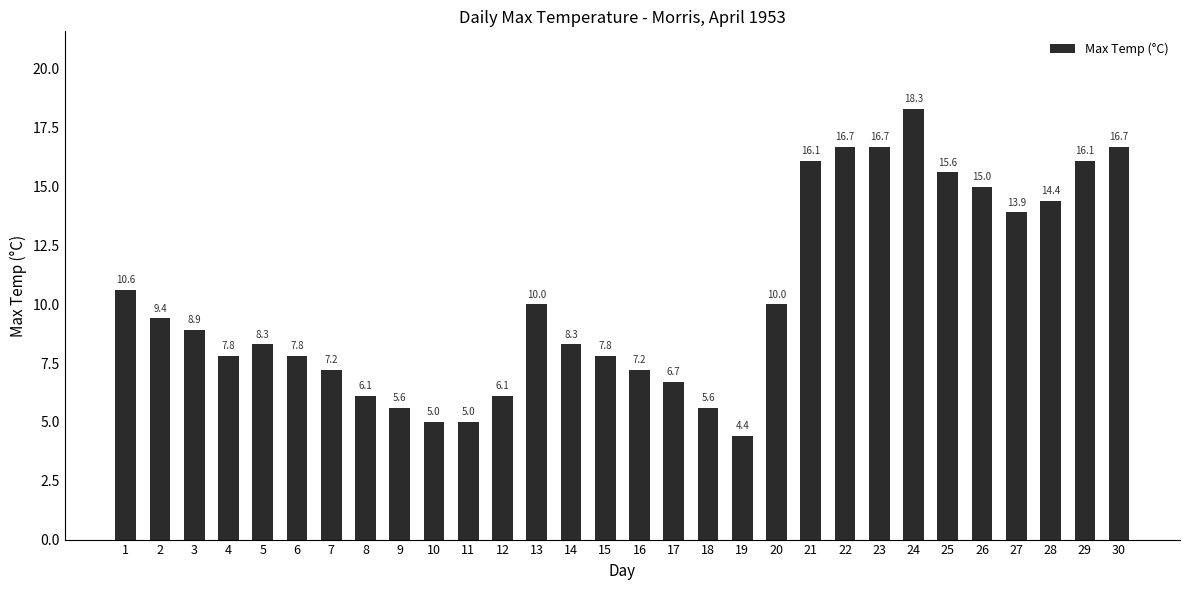

Read the value at 23.

16.7